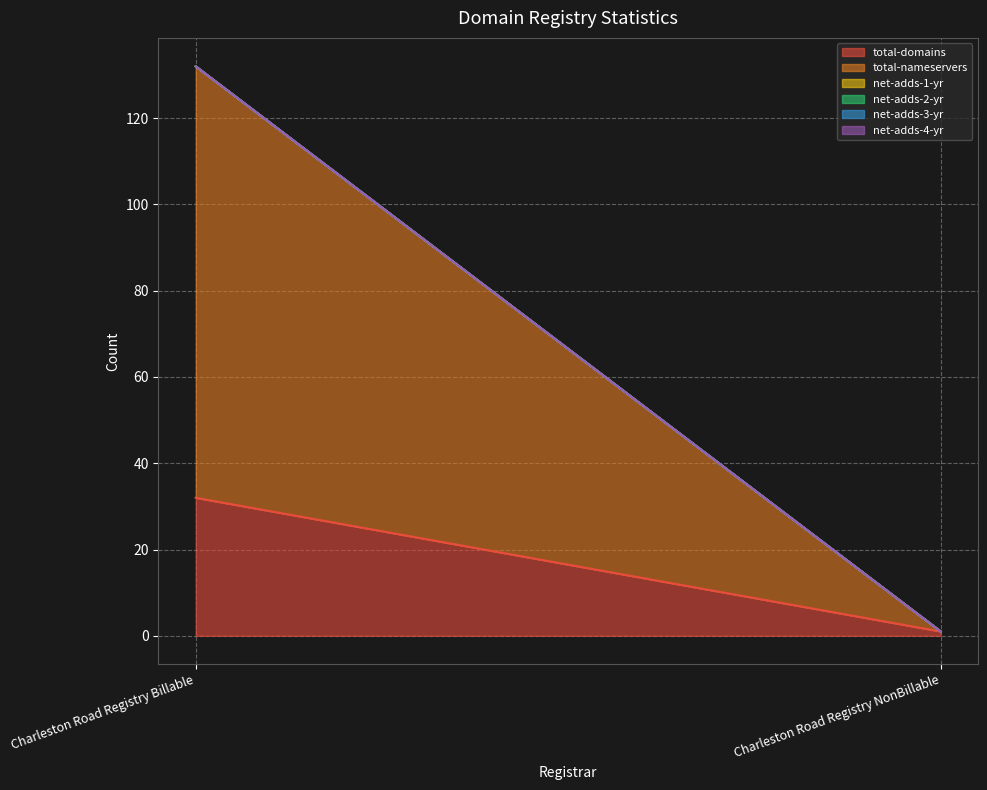

At which category is the sum across all series the highest?

Charleston Road Registry Billable